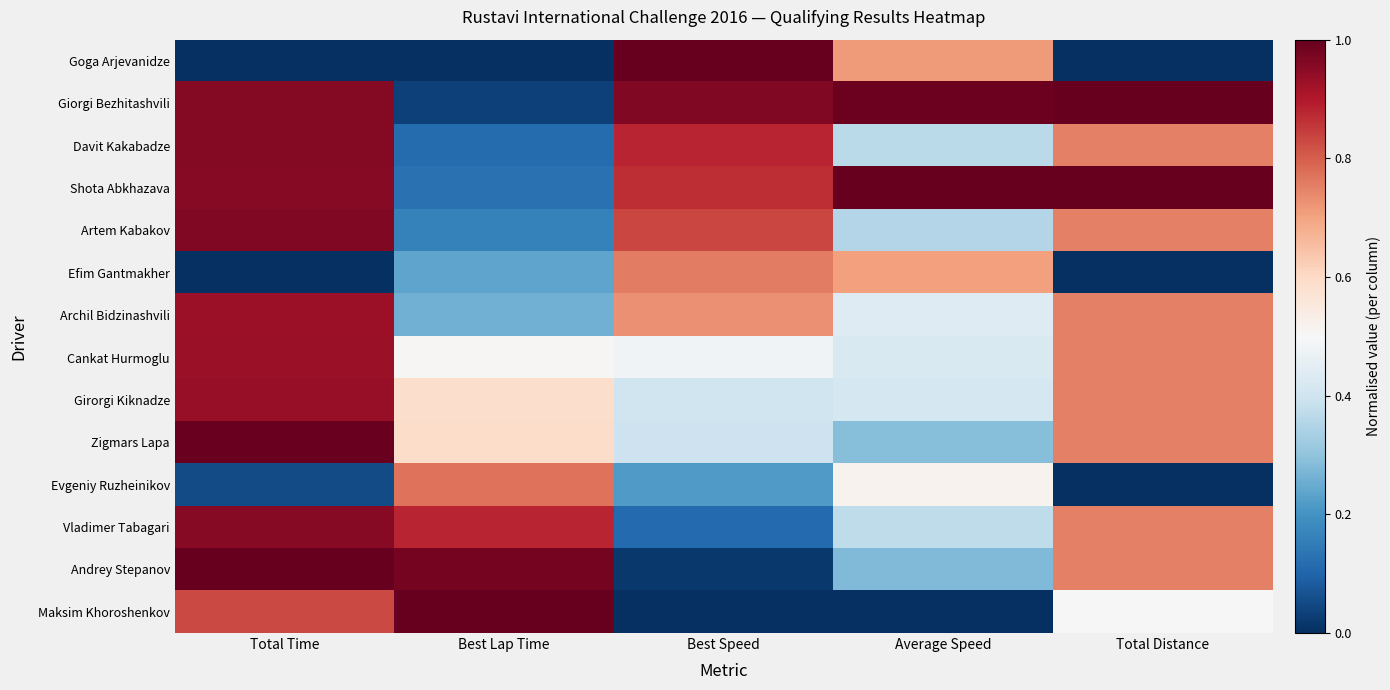

Rank the series by their maximum value, from lowest to highest.

Efim Gantmakher, Evgeniy Ruzheinikov, Archil Bidzinashvili, Cankat Hurmoglu, Girorgi Kiknadze, Vladimer Tabagari, Davit Kakabadze, Artem Kabakov, Zigmars Lapa, Goga Arjevanidze, Giorgi Bezhitashvili, Shota Abkhazava, Andrey Stepanov, Maksim Khoroshenkov